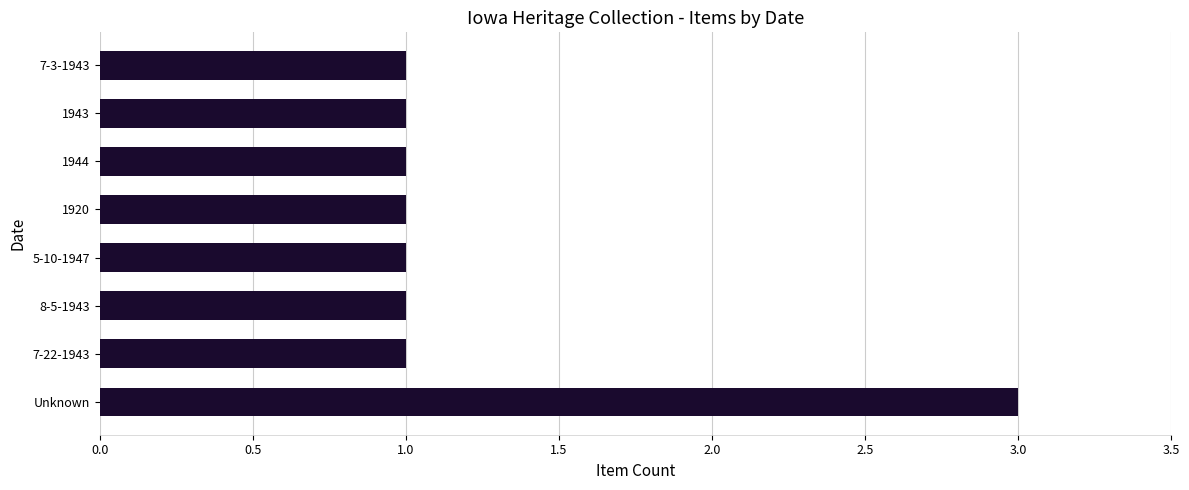

Reading bottom to top, transcribe all the data shown in this chart.

3	1	1	1	1	1	1	1